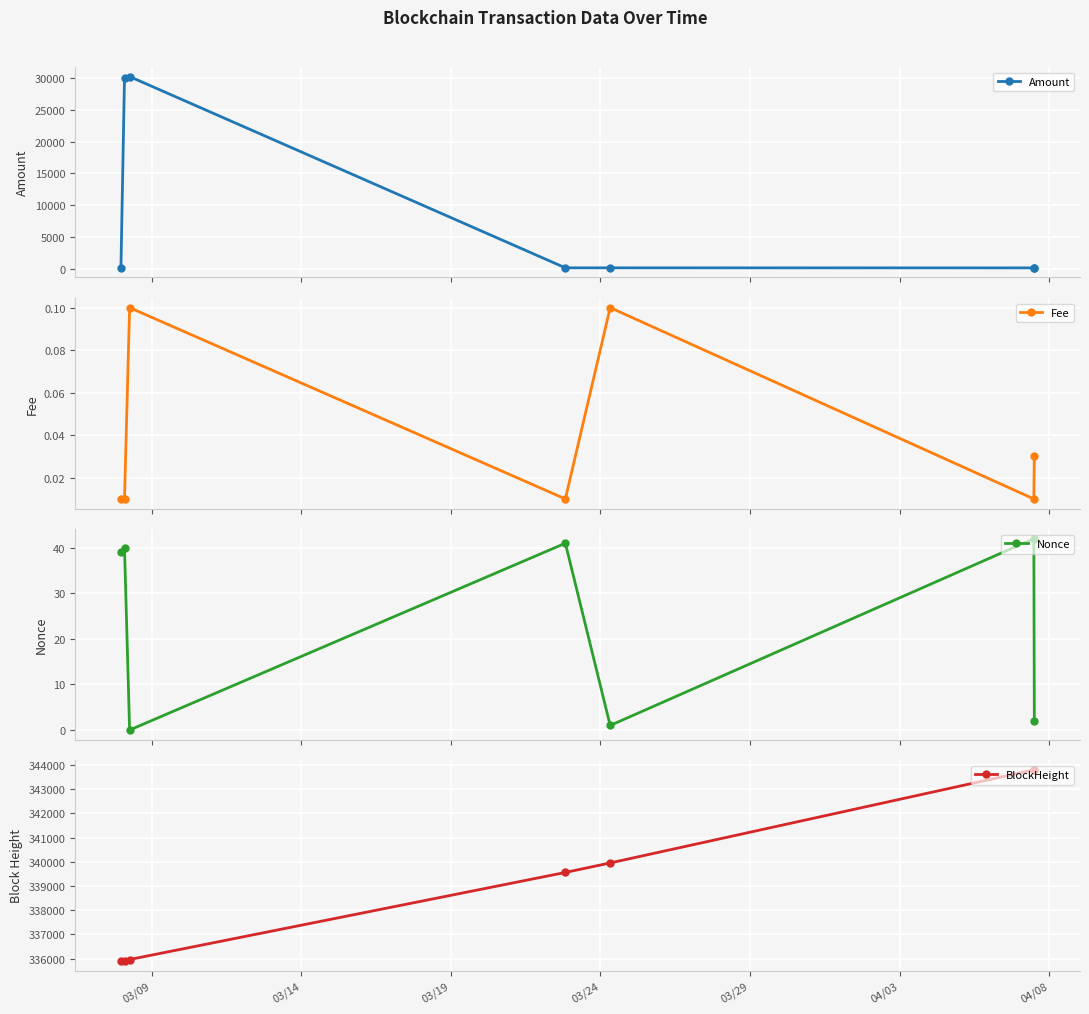

What is the maximum value shown in the chart?

343797.0